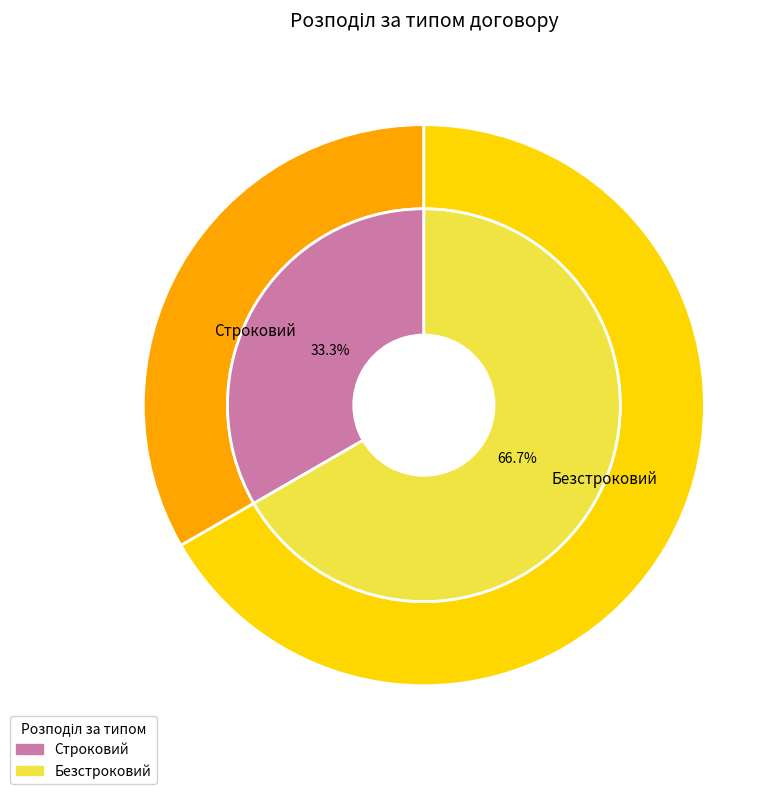

How many segments does this pie chart have?

2